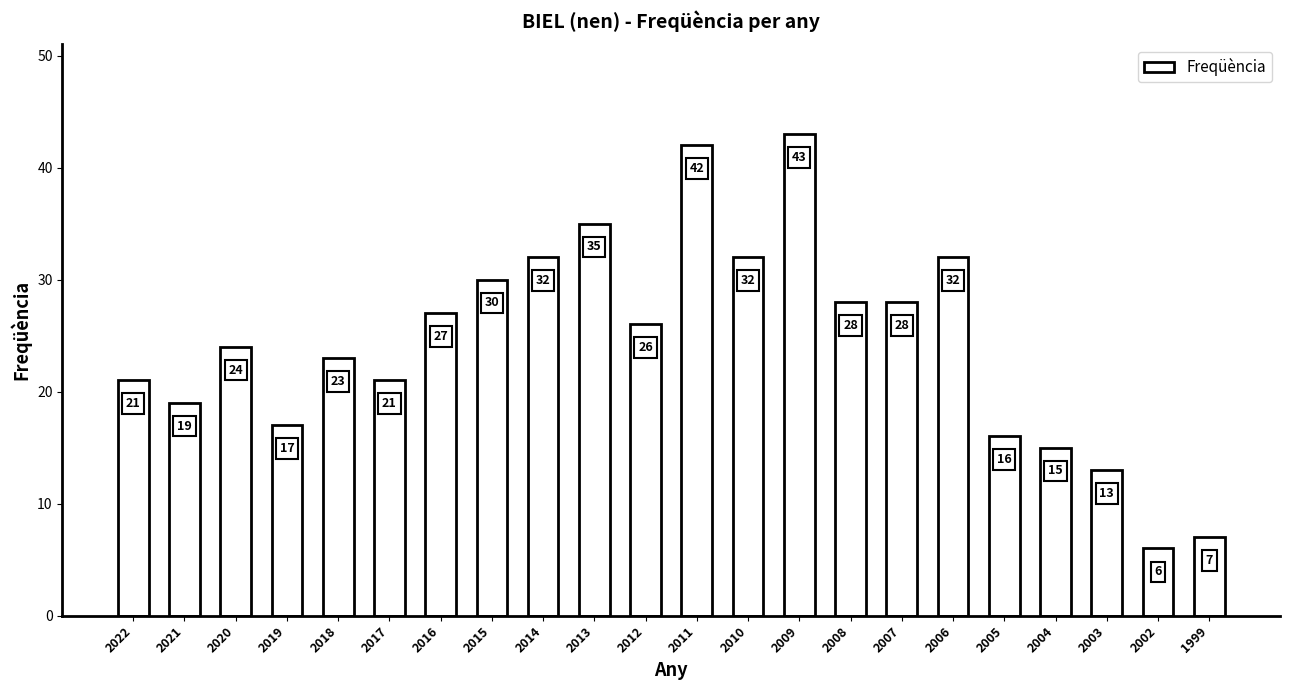

What is the value of the 10th bar from the left?

35